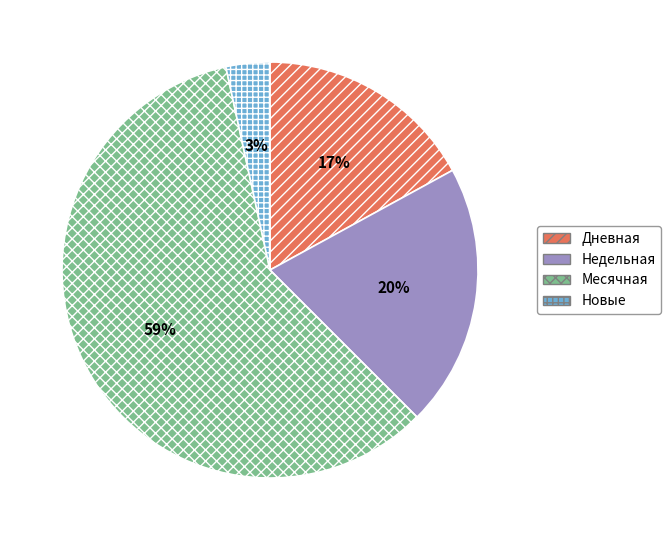

Approximately how many times larger is the value at Дневная compared to Месячная?

0.3